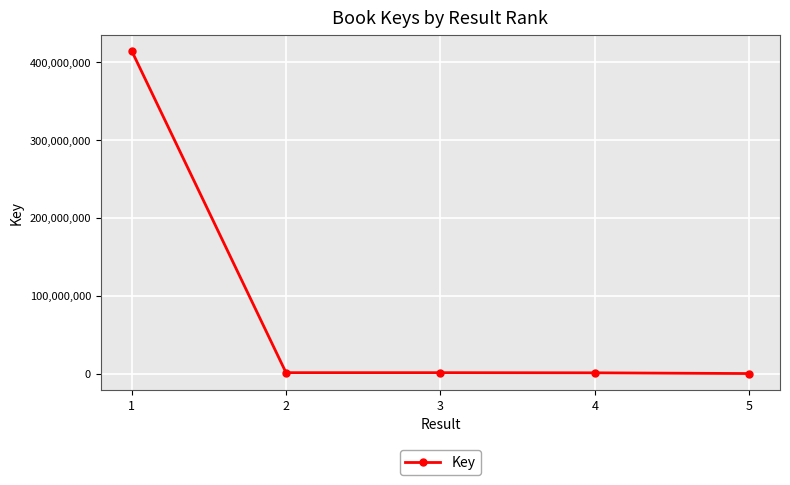

What is the difference between the second highest and minimum values?

1115861